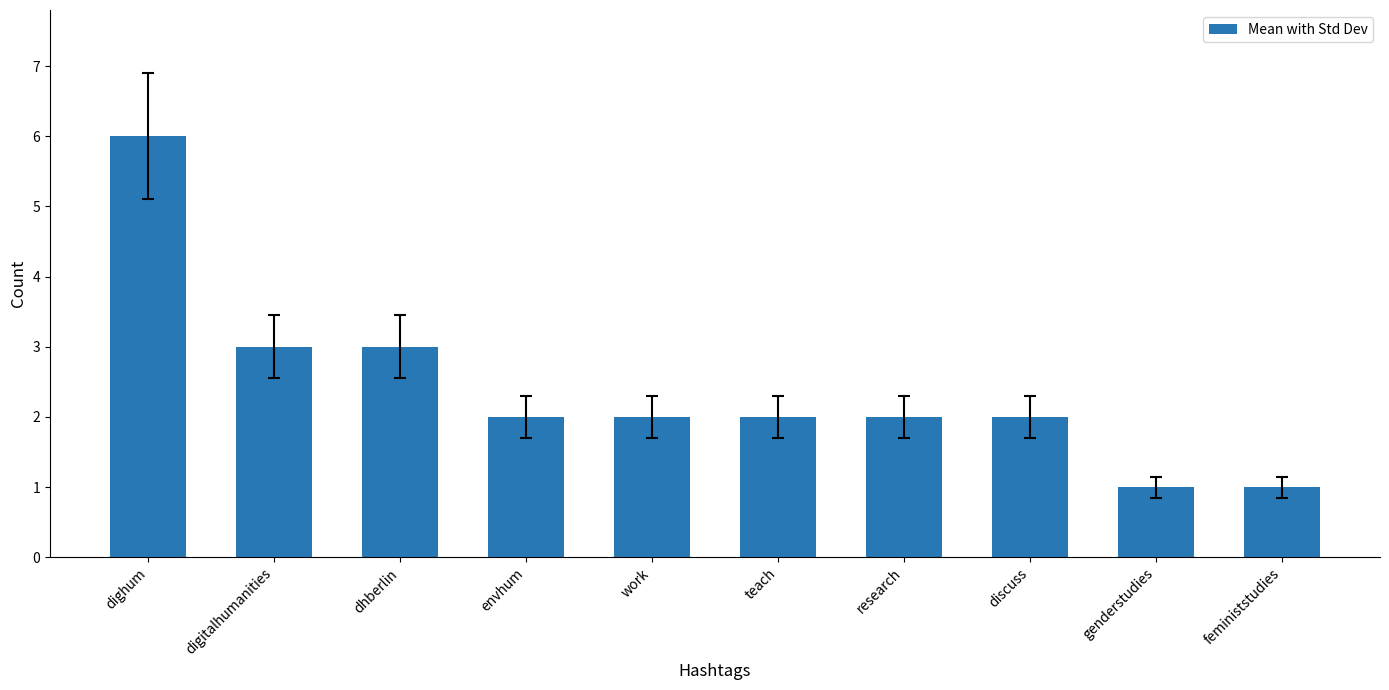

Is it true that the value at feministstudies is 1?

True